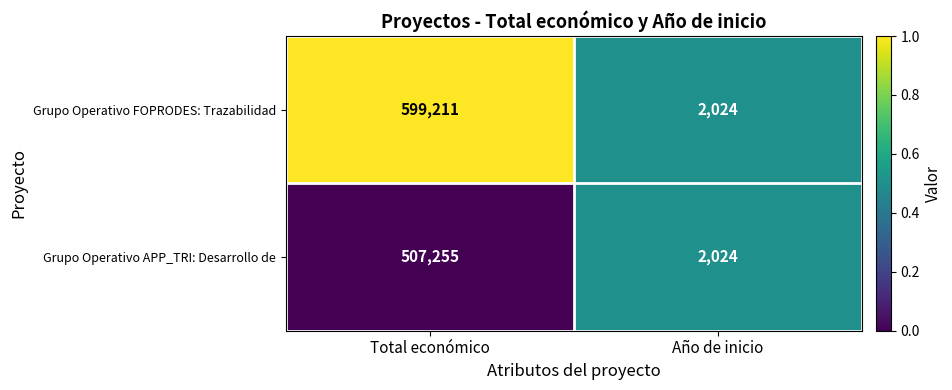

Which series has the largest total across all categories?

Grupo Operativo FOPRODES: Trazabilidad